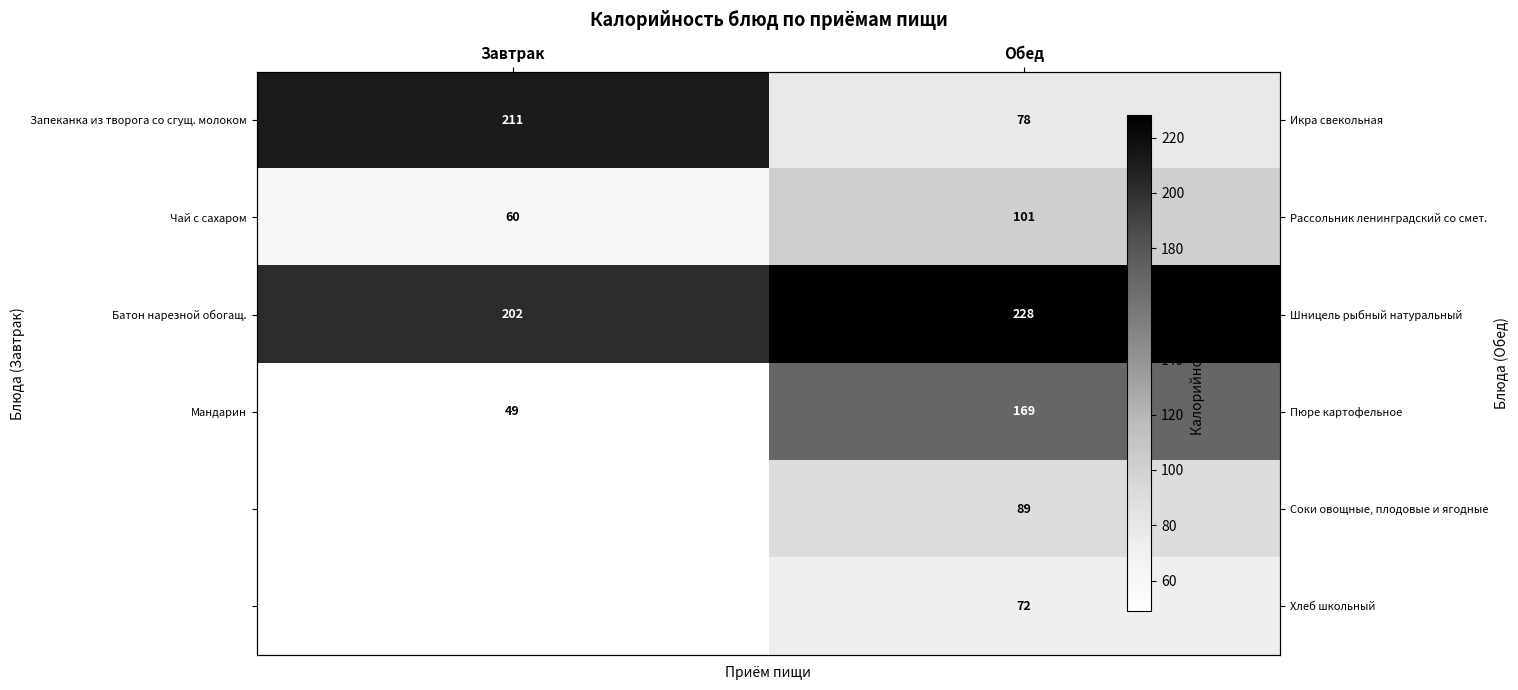

What is the difference between the Батон нарезной обогащ. values at Обед and Завтрак?

26.0